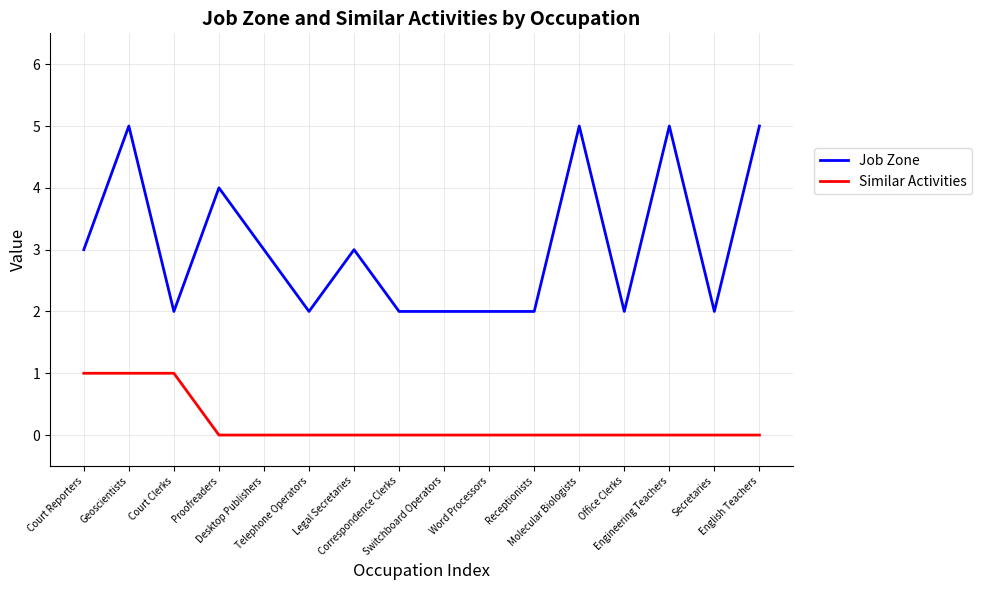

What is the difference between the highest and lowest values at English Teachers?

5